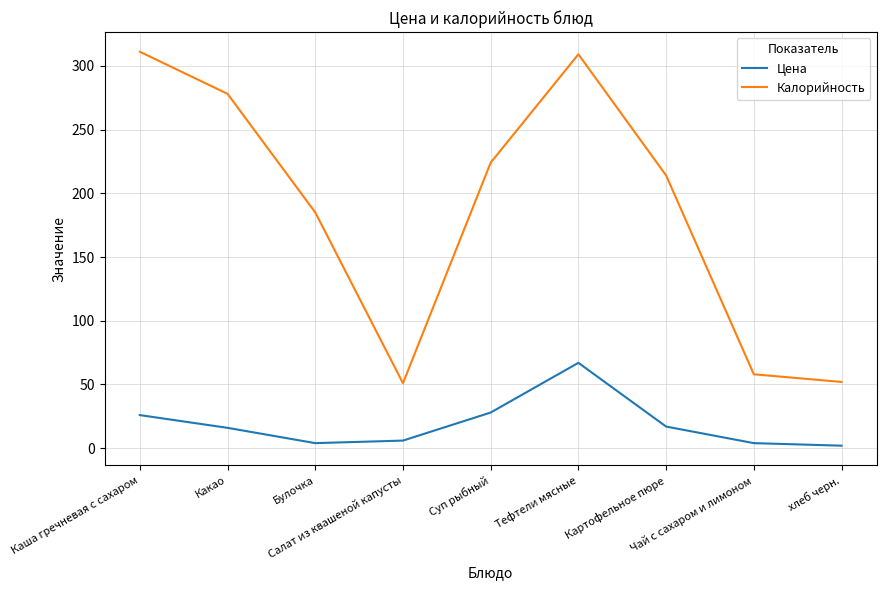

Does the chart have visible grid lines?

Yes